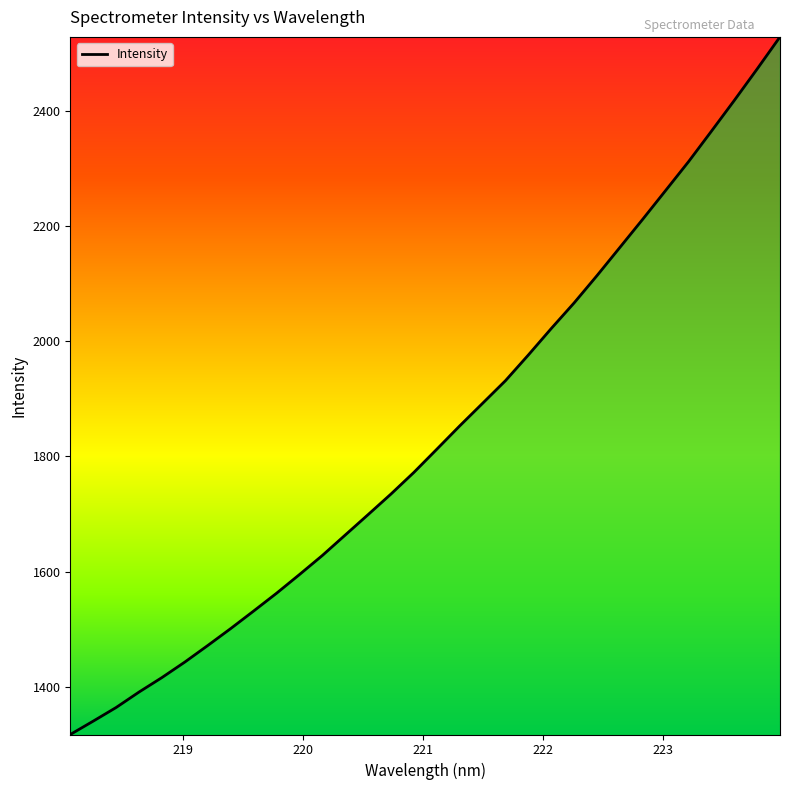

What is the minimum value shown in the chart?

1316.7